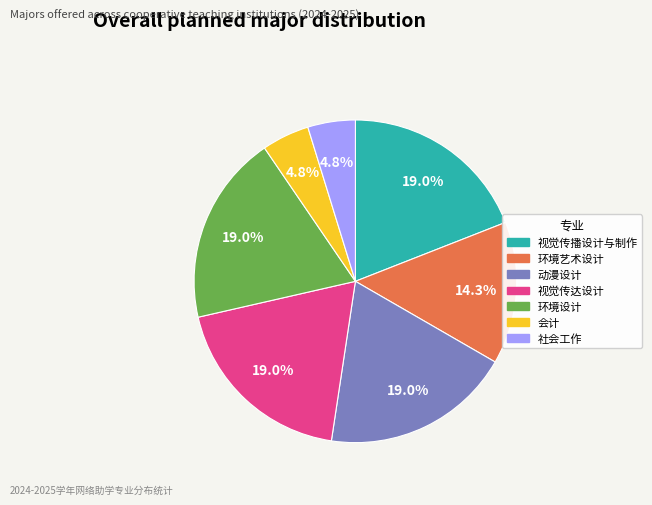

How many slices are in this pie chart?

7